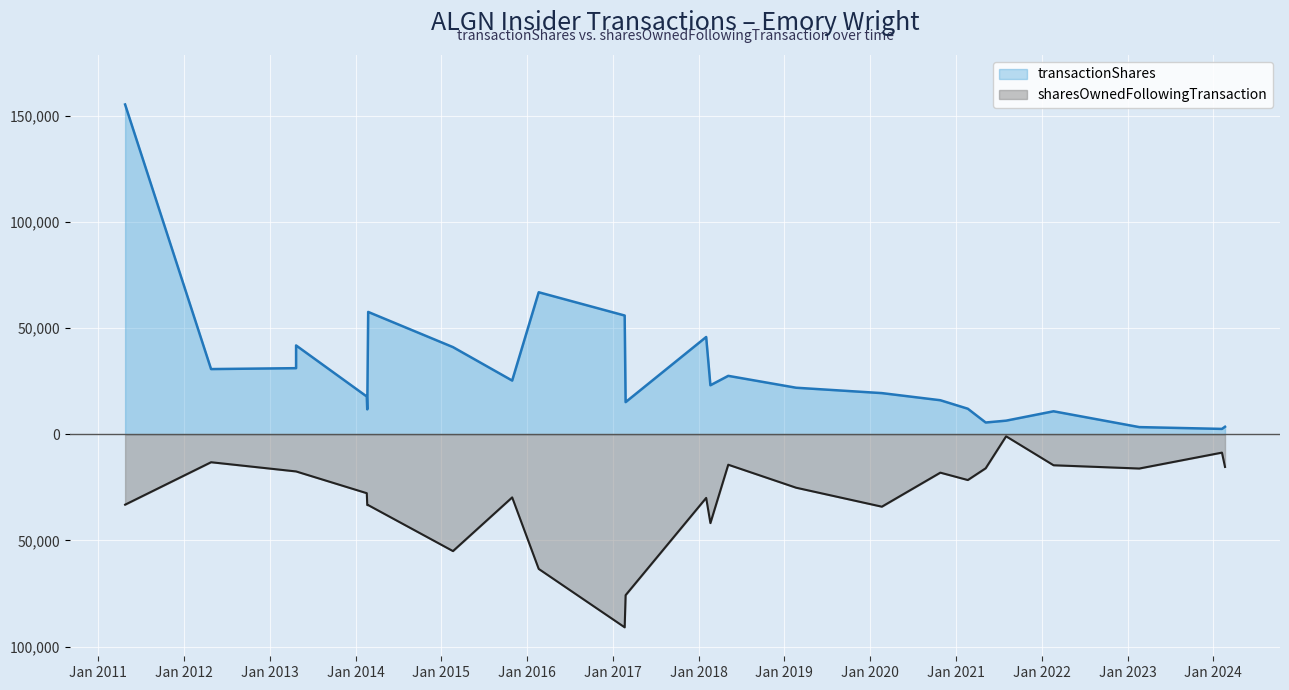

List the series in order of their overall mean, lowest first.

sharesOwnedFollowingTransaction, transactionShares